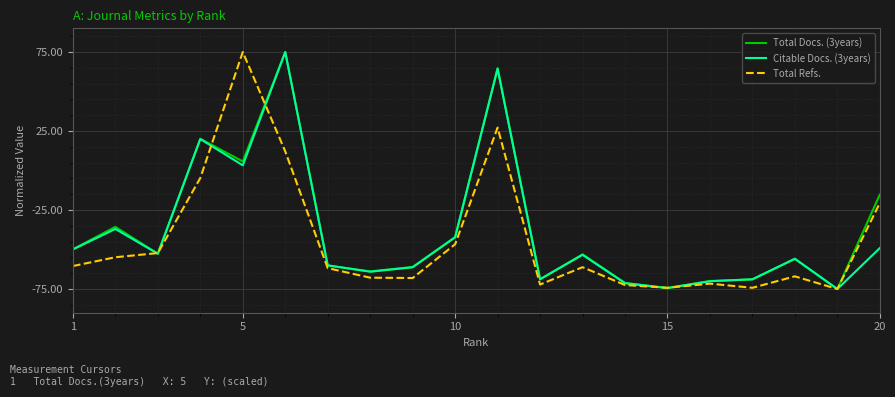

What is the highest value of the Citable Docs. (3years) series?

75.0